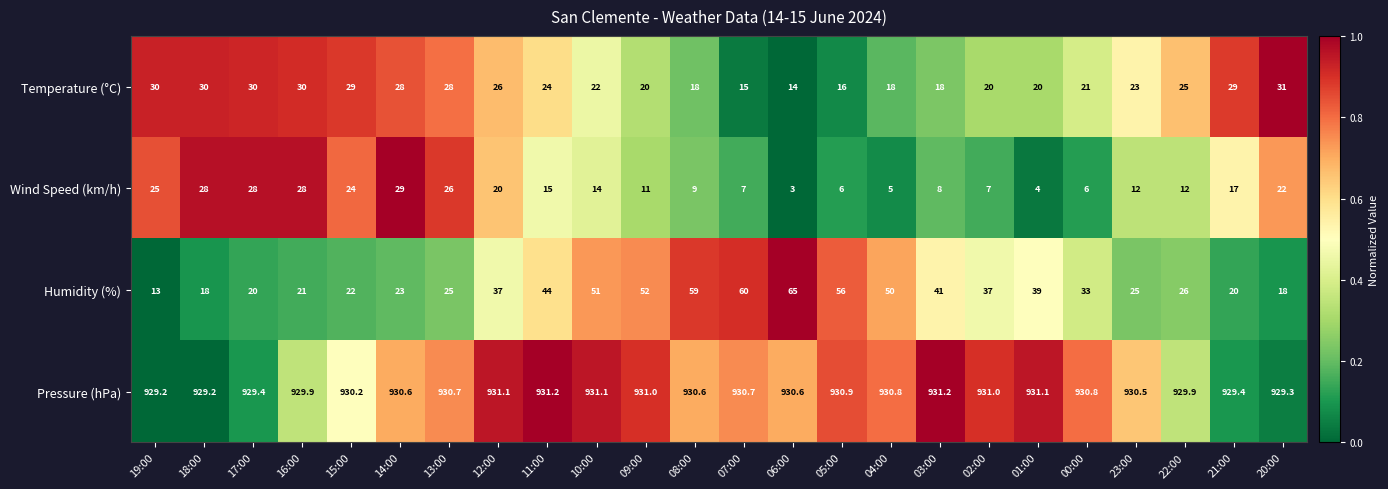

What is the average value of the Pressure (hPa) series?

930.4